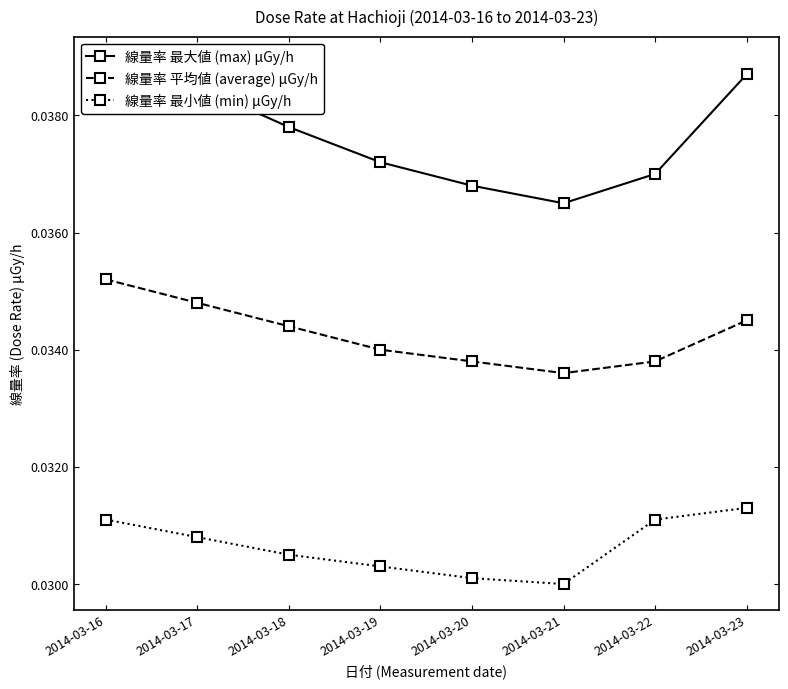

True or false: 線量率 最大値 (max) μGy/h has a value of 0.1 at 2014-03-20.

False